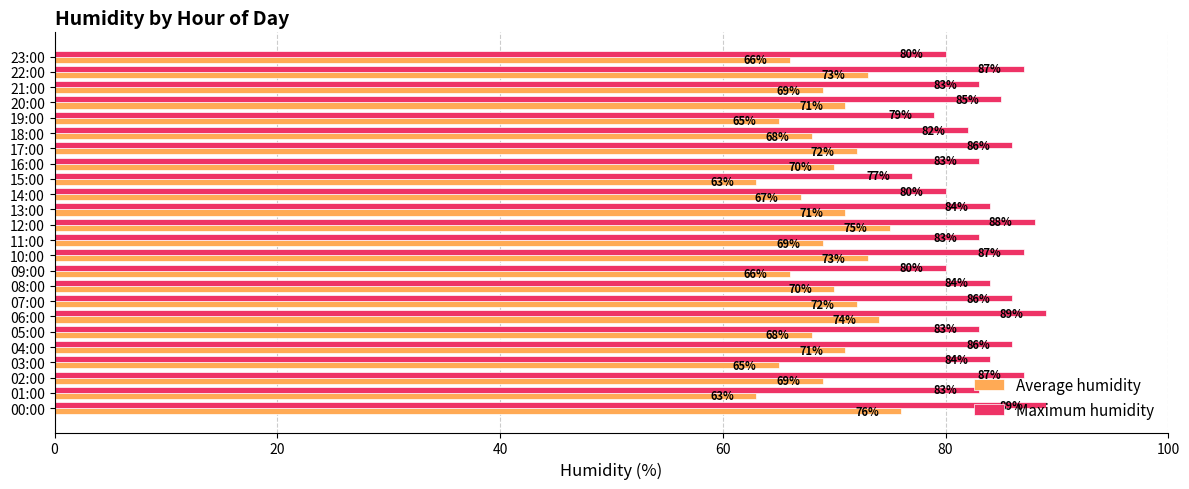

What is the sum of all Average humidity values?

1666